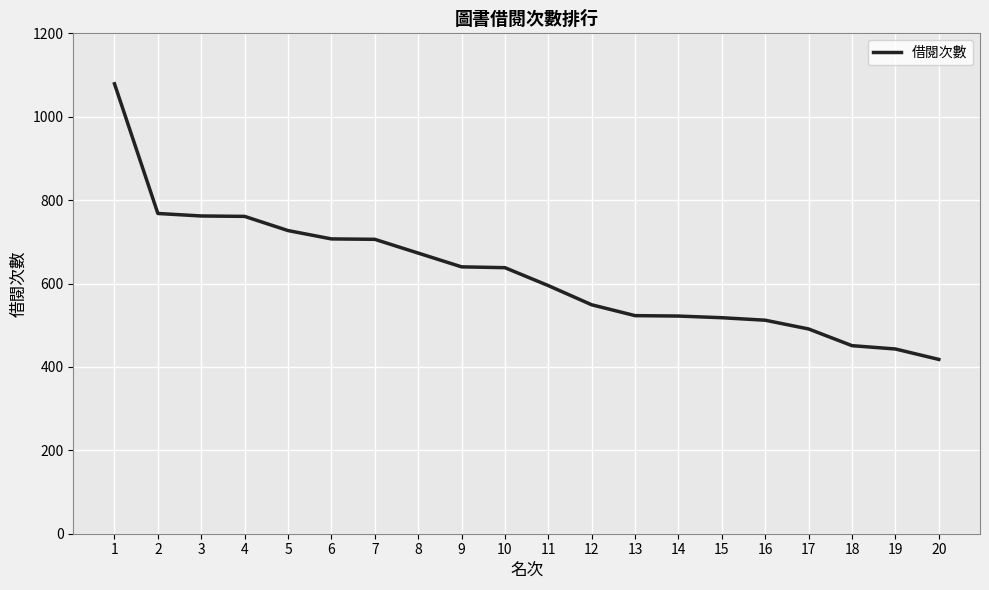

What is the change in value from 9 to 12?

-91